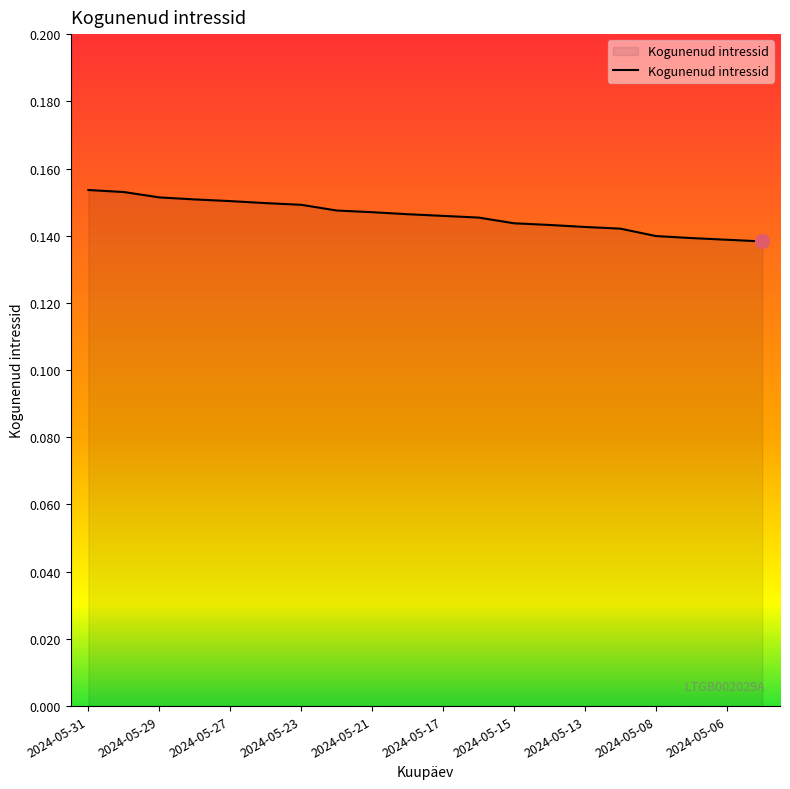

How many distinct data groups are displayed?

1